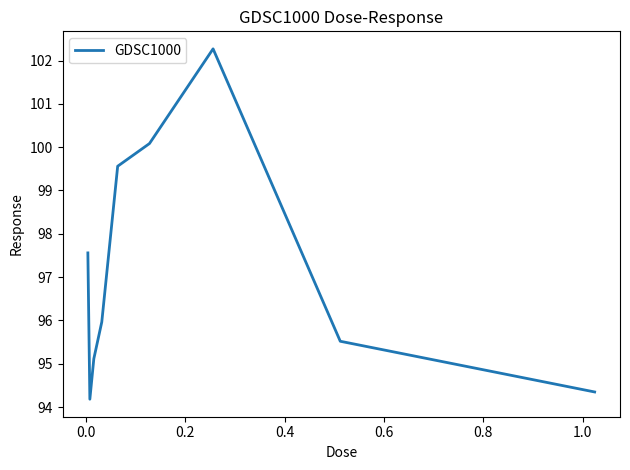

What is the maximum value shown in the chart?

102.3